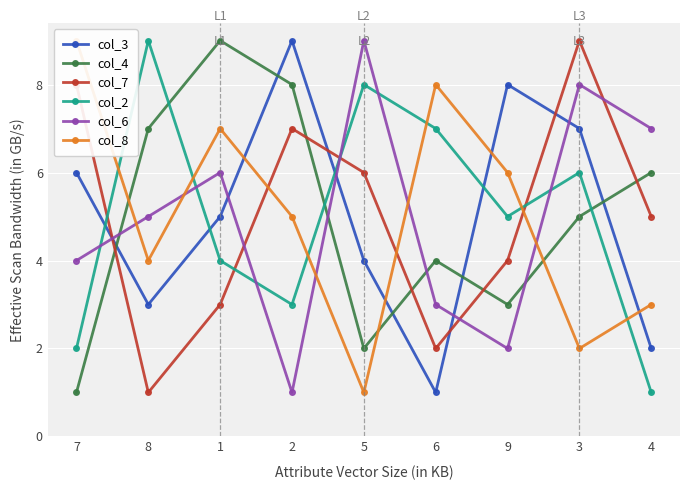

True or false: col_8 and col_6 intersect in this chart.

True